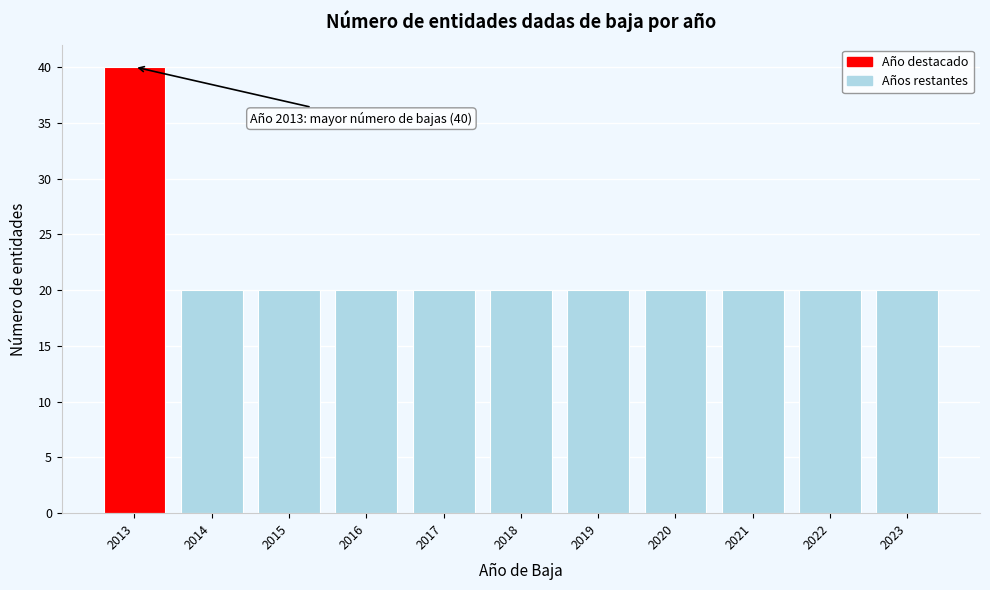

Reading left to right, what are all the values shown in this chart?

40	20	20	20	20	20	20	20	20	20	20